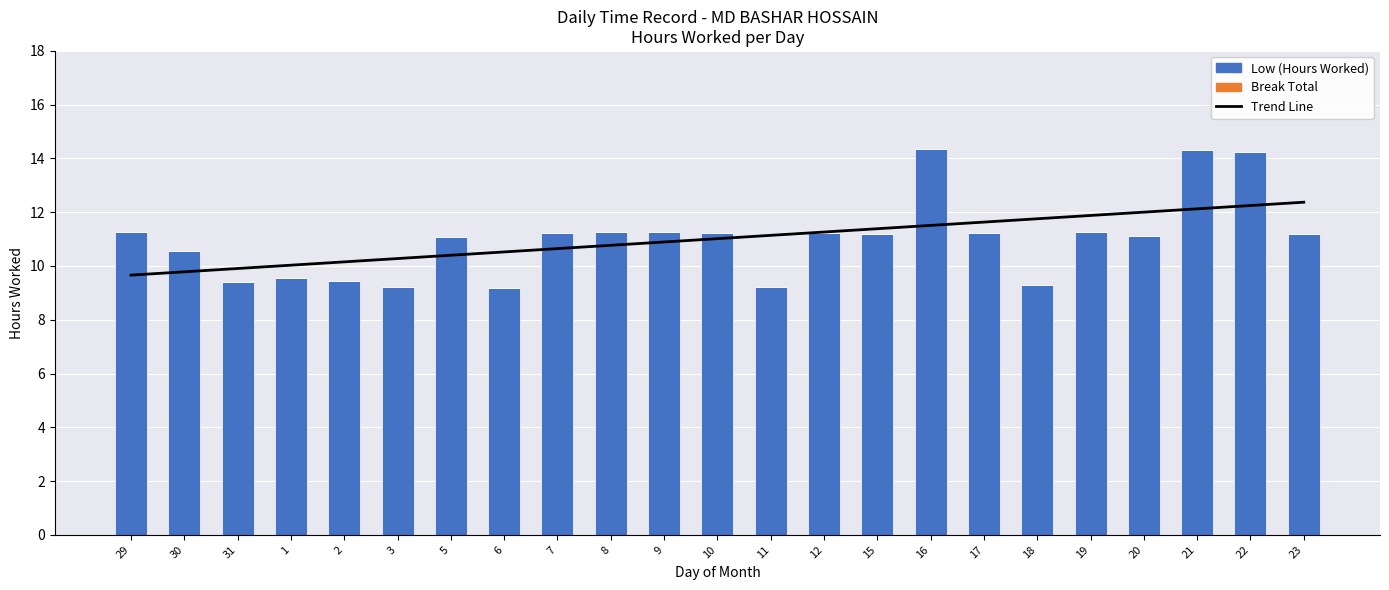

Reading left to right, extract all data points from this chart.

Trend Line: 9.7	9.8	9.9	10.0	10.2	10.3	10.4	10.5	10.6	10.8	10.9	11.0	11.1	11.3	11.4	11.5	11.6	11.8	11.9	12.0	12.1	12.2	12.4
Low (Hours Worked): 11.3	10.6	9.4	9.6	9.4	9.2	11.1	9.2	11.2	11.3	11.3	11.2	9.2	11.2	11.2	14.4	11.2	9.3	11.2	11.1	14.3	14.2	11.2
Break Total: 0.0	0.0	0.0	0.0	0.0	0.0	0.0	0.0	0.0	0.0	0.0	0.0	0.0	0.0	0.0	0.0	0.0	0.0	0.0	0.0	0.0	0.0	0.0